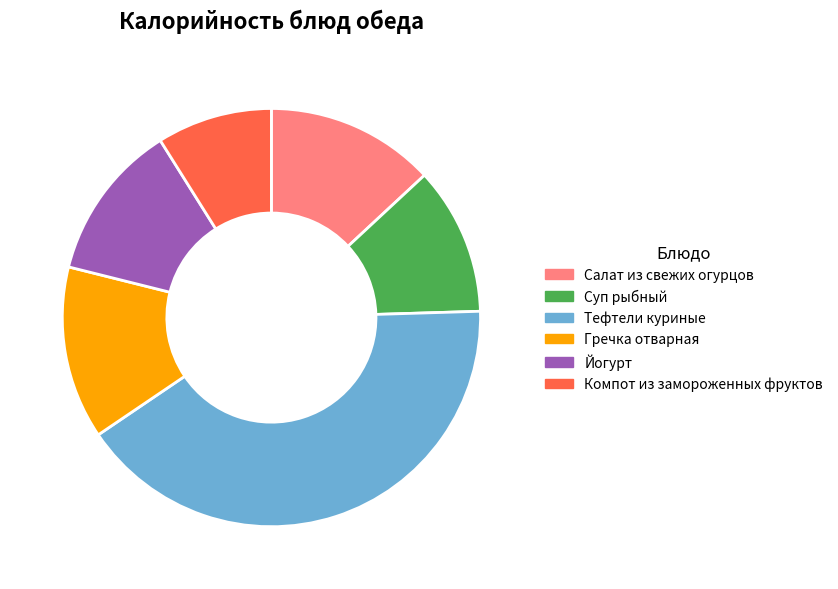

Do Йогурт and Суп рыбный together represent more than half of the pie?

No